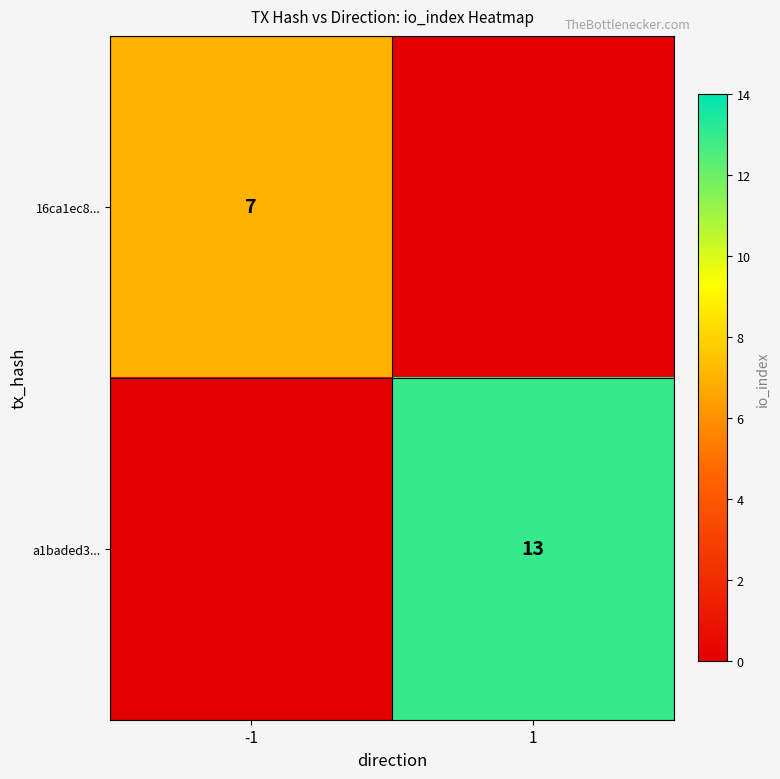

Which label corresponds to the largest value in the chart?

1